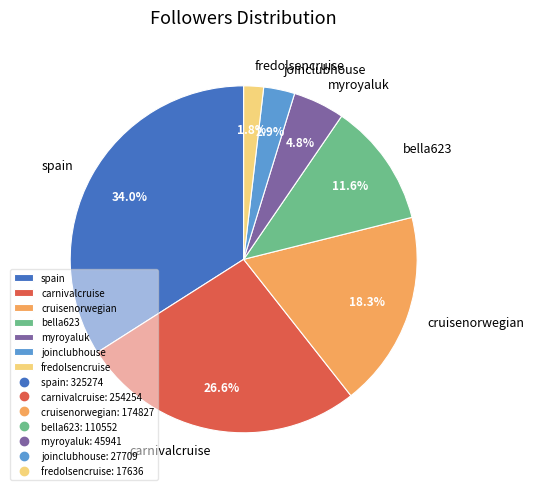

How many slices are in this pie chart?

7